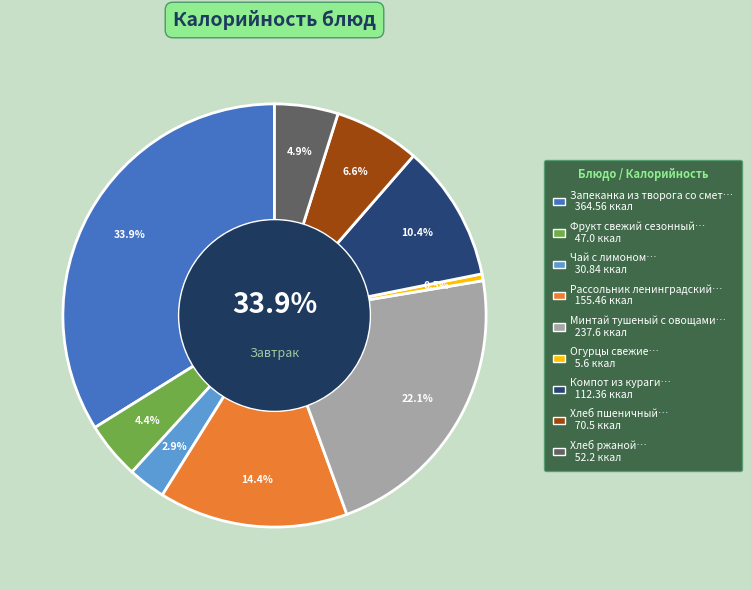

Count the number of slices in the pie.

9